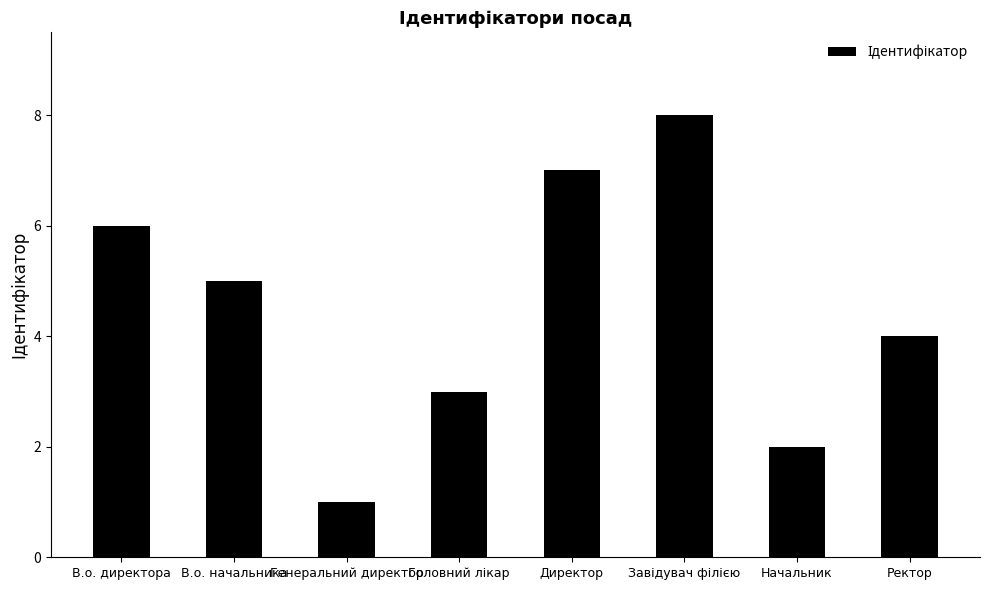

What is the sum of all values?

36